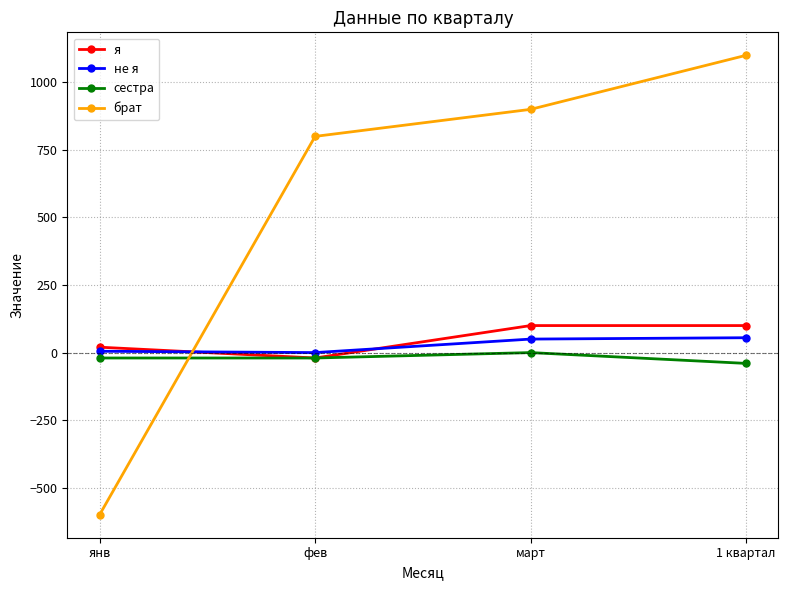

True or false: не я has a value of 55 at 1 квартал.

True